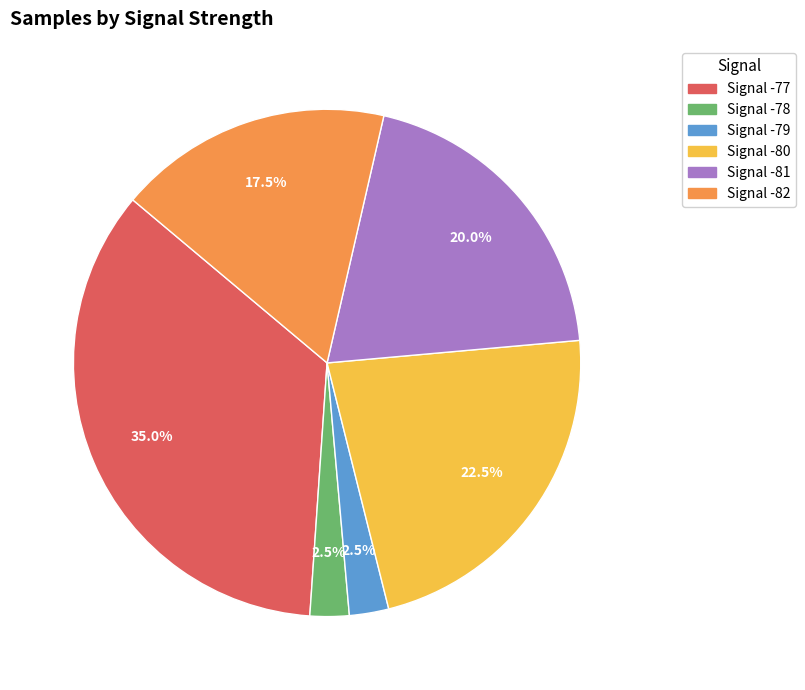

Is there a majority slice in this chart?

No